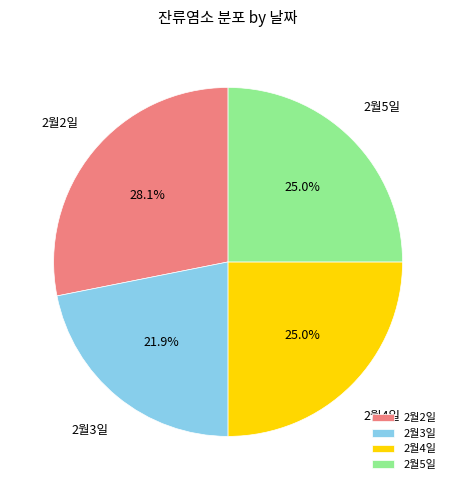

Combined, do 2월5일 and 2월2일 account for over 50%?

Yes